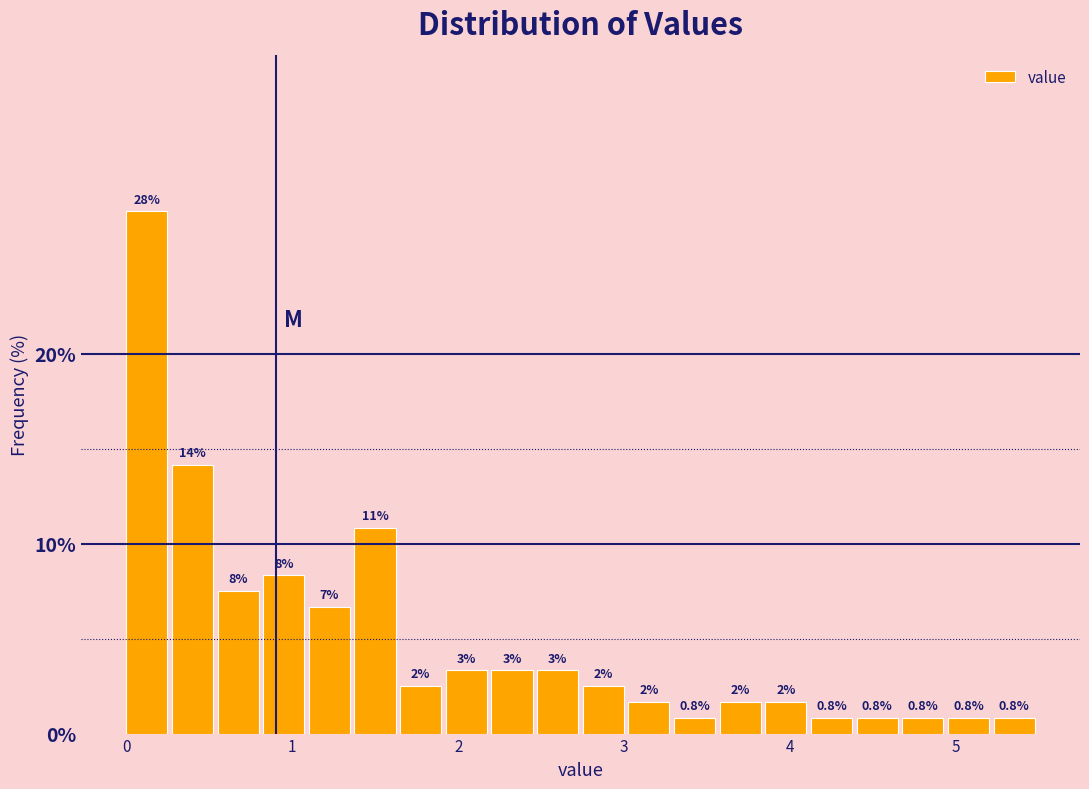

Around what value on the x-axis is the tallest bar? Give the approximate position of its centre, as read against the axis.

0.1